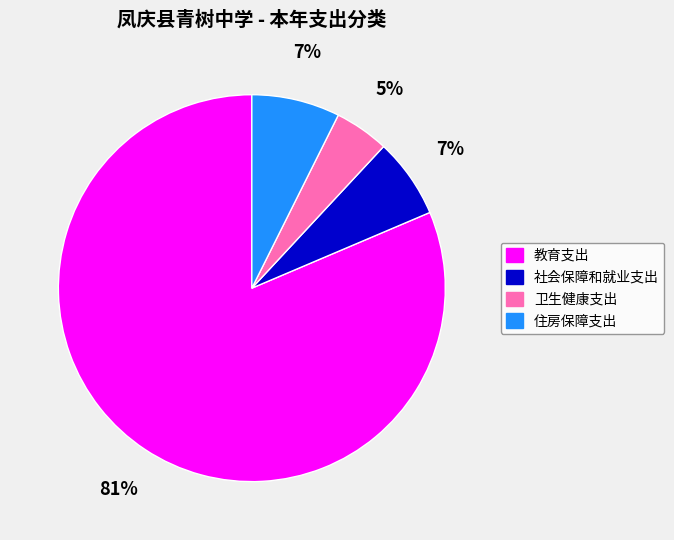

Between 卫生健康支出 and 教育支出, which is larger?

教育支出